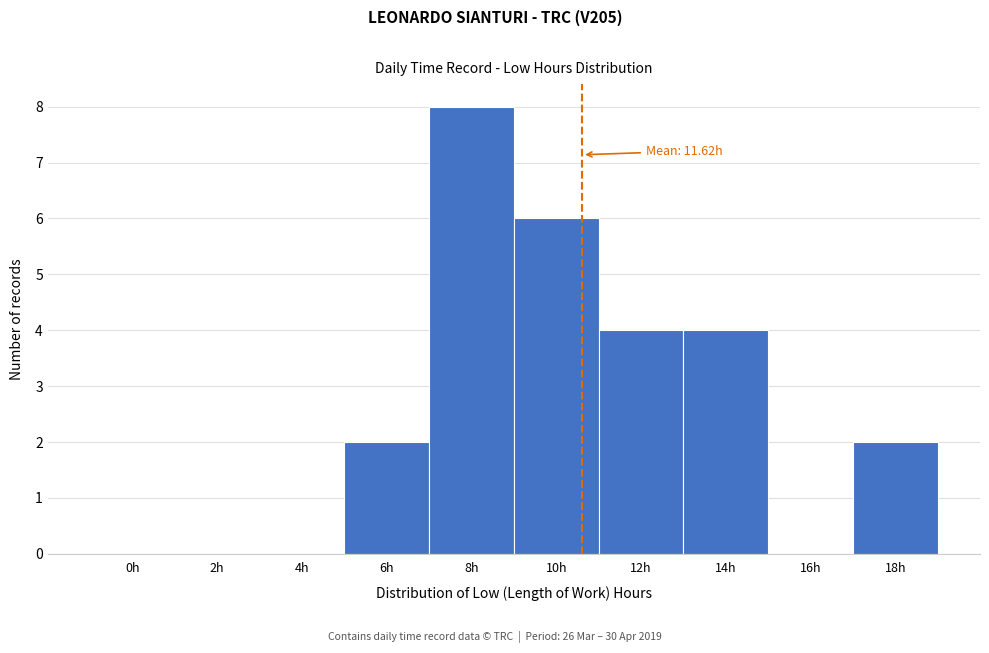

Reading right to left, list all the values displayed in this chart.

18h=2	16h=0	14h=4	12h=4	10h=6	8h=8	6h=2	4h=0	2h=0	0h=0